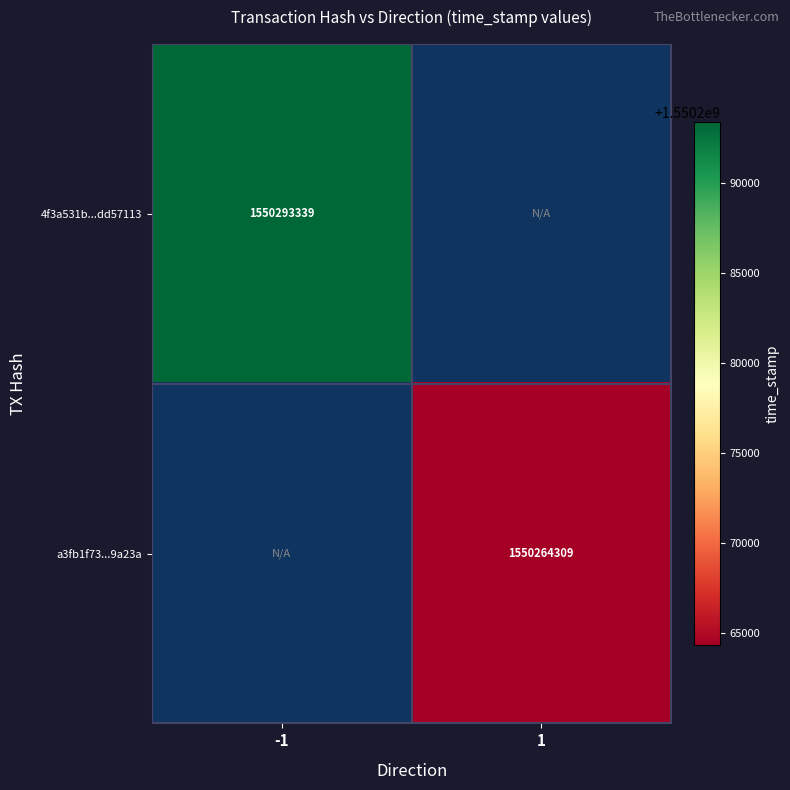

The a3fb1f73...9a23a series shows 425020021 at 1. True or false?

False